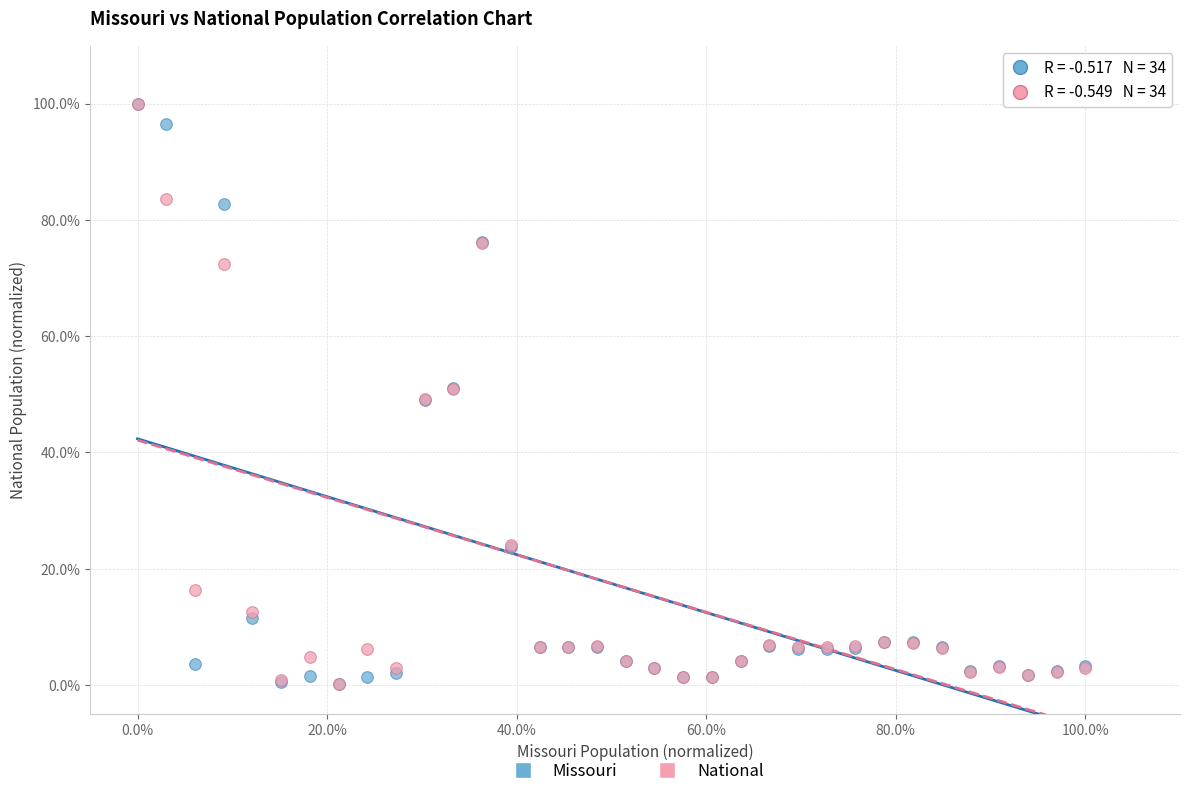

Which series has the largest Y range (max minus min)?

Missouri